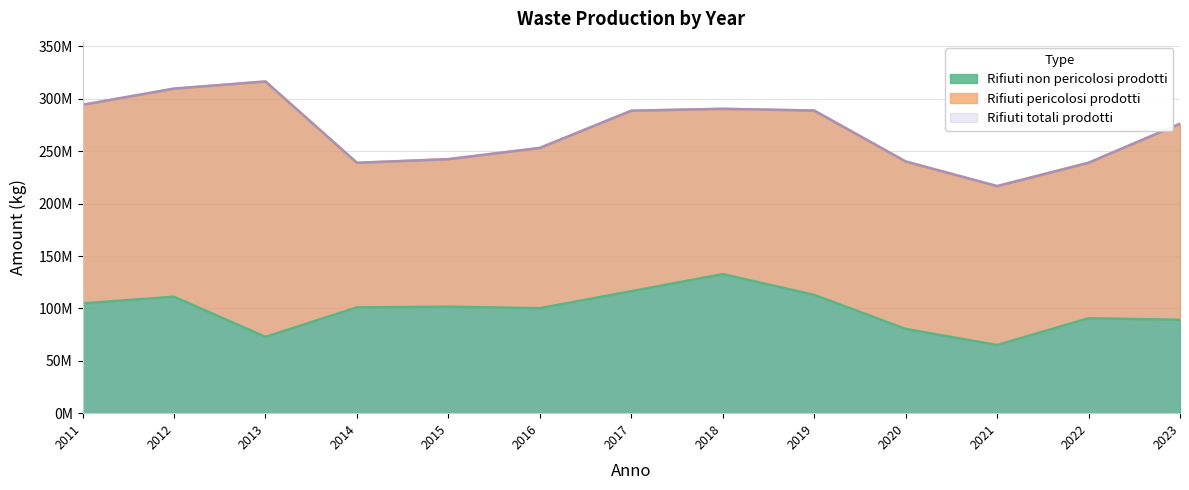

At which label is Rifiuti non pericolosi prodotti closest to 98883287?

2016